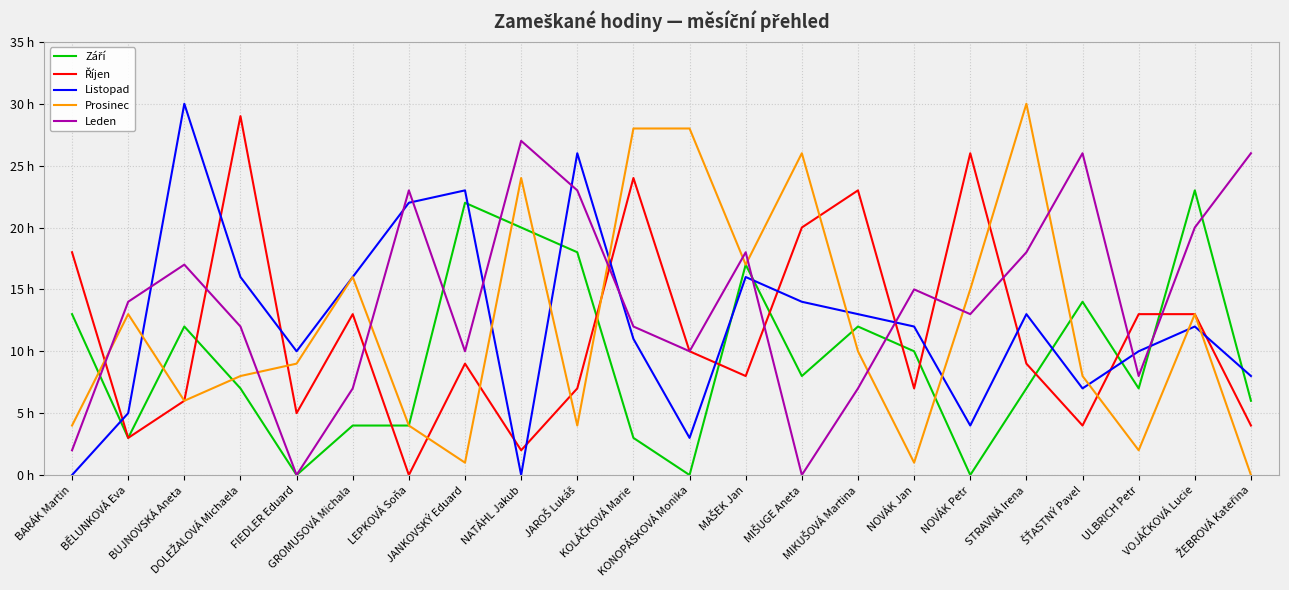

Which category has the lowest value in the Leden series?

FIEDLER Eduard